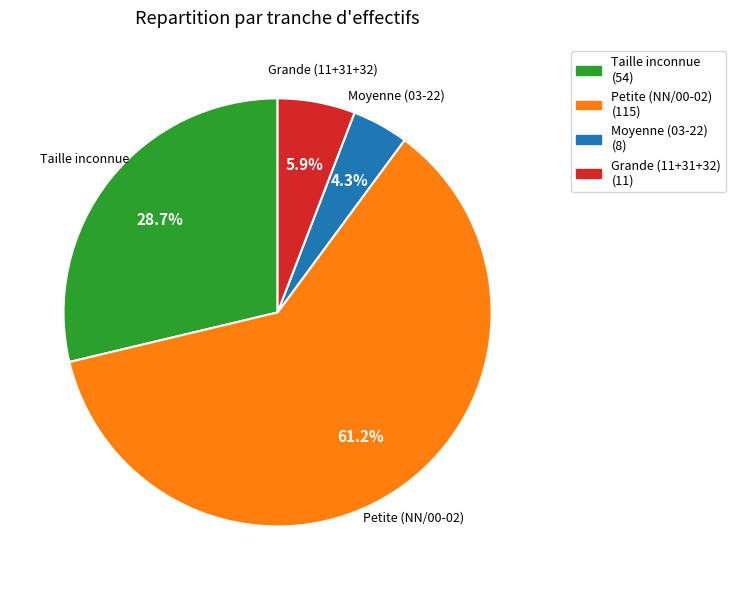

What percentage is NOT represented by Taille inconnue?

71.3%